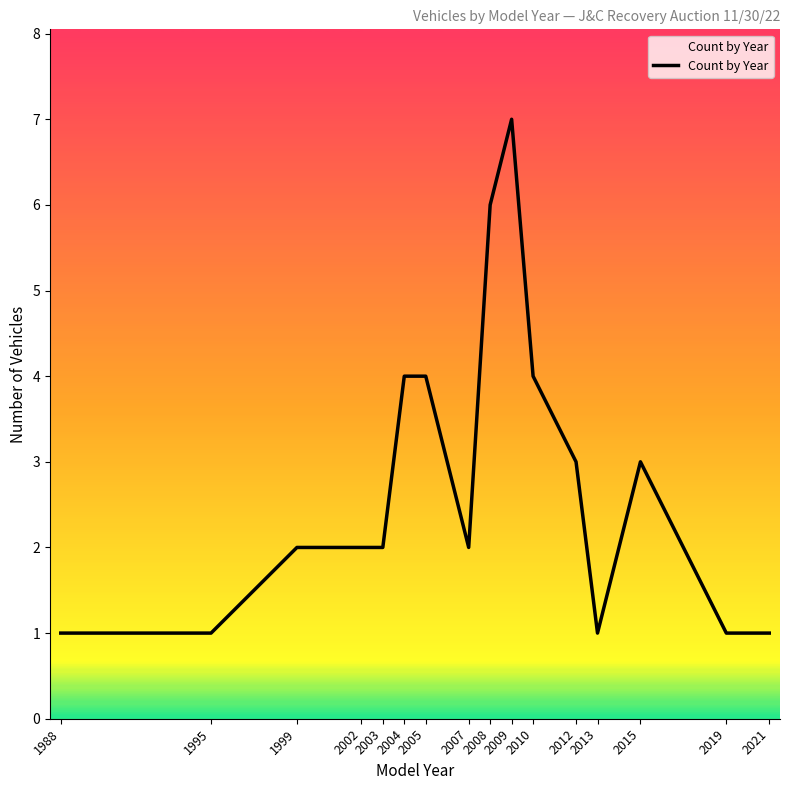

What is the difference between the values at 2013 and 2004?

3